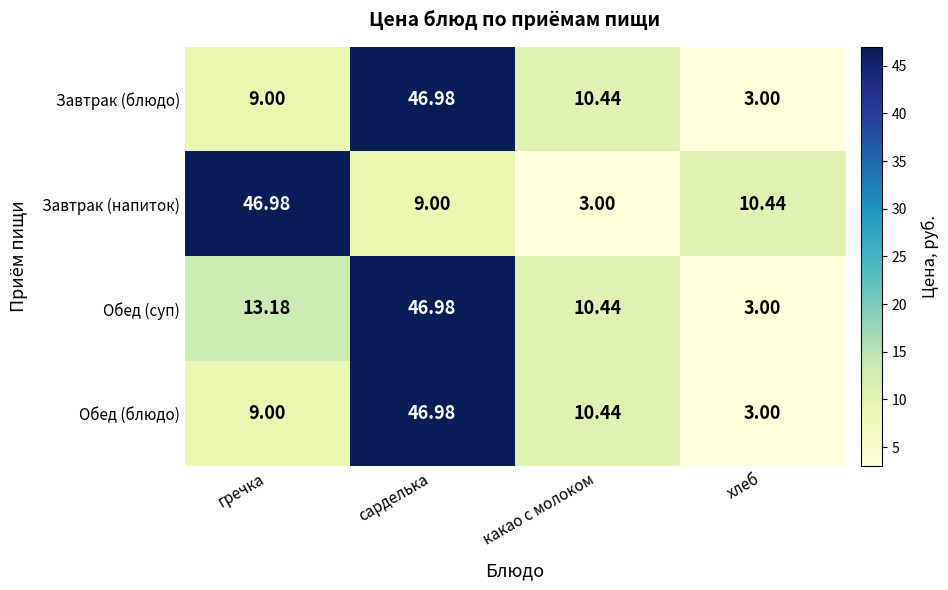

At which label does Обед (блюдо) reach its peak?

сарделька